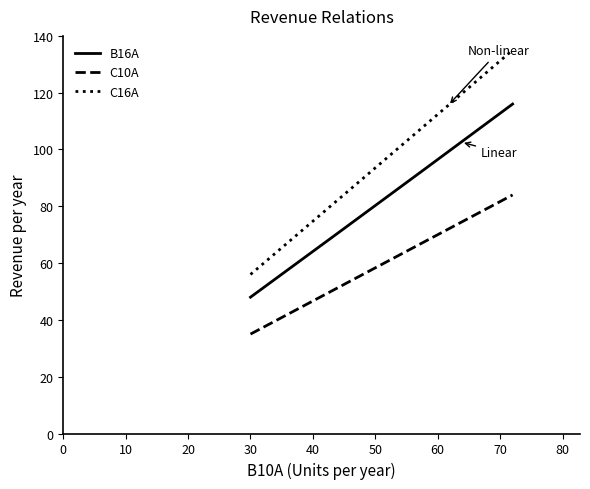

List the series in order of their peak value, lowest first.

C10A, B16A, C16A